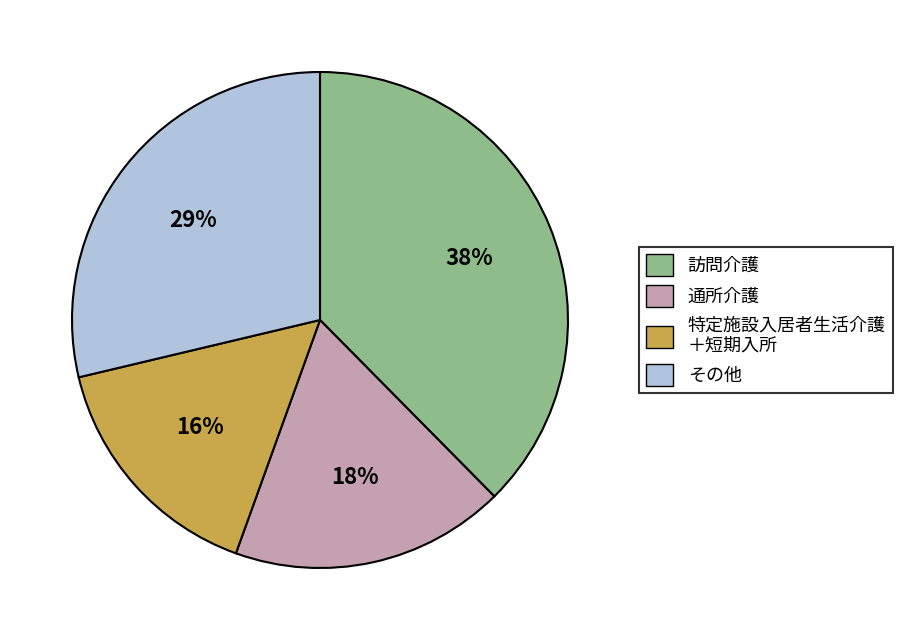

To the nearest percent, what is the average slice percentage?

25%